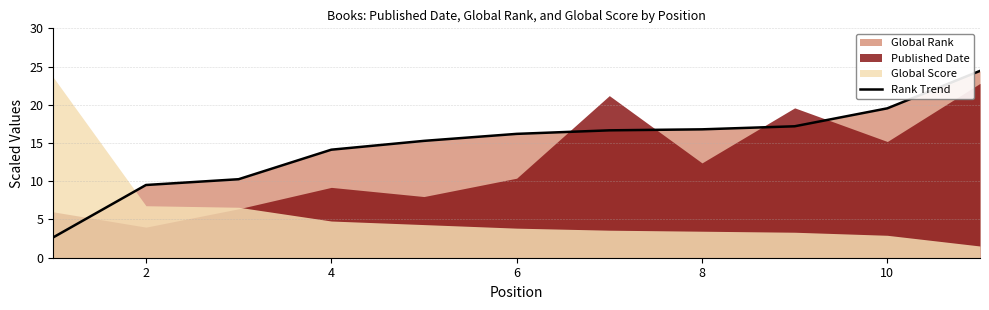

True or false: Rank Trend has a value of 16.8 at 8.

True